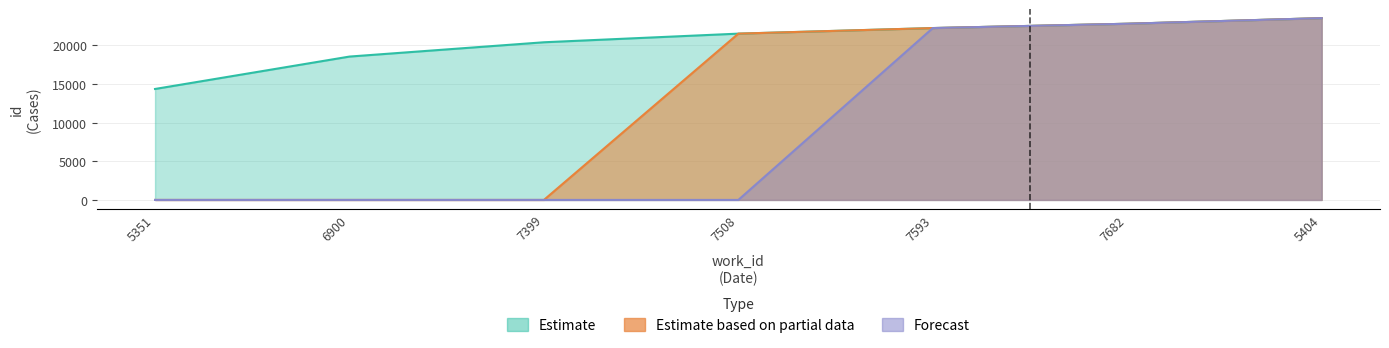

What is the difference between the highest and lowest values at 6900?

18546